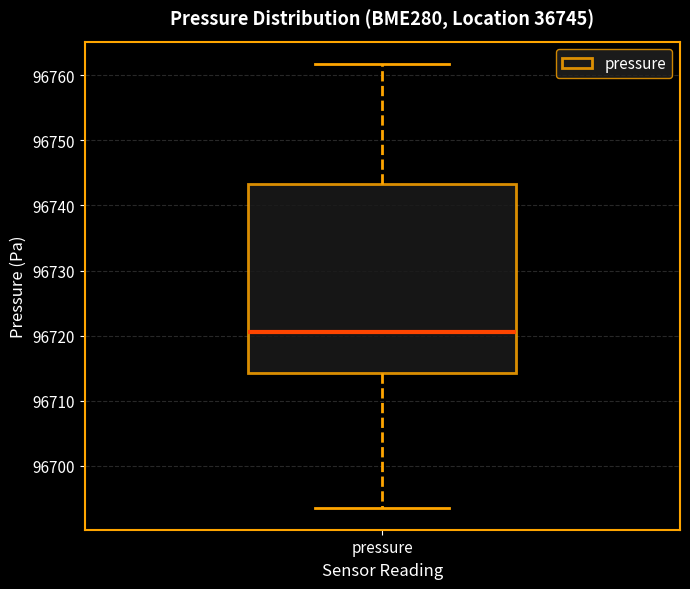

Transcribe this box plot: give where the median line is, the range the box spans, and where the two whiskers end, as read against the y-axis. The values are not printed on the chart, so give them approximately, as read against the axis.

median 96721, box 96714 to 96743, whiskers 96694 to 96762